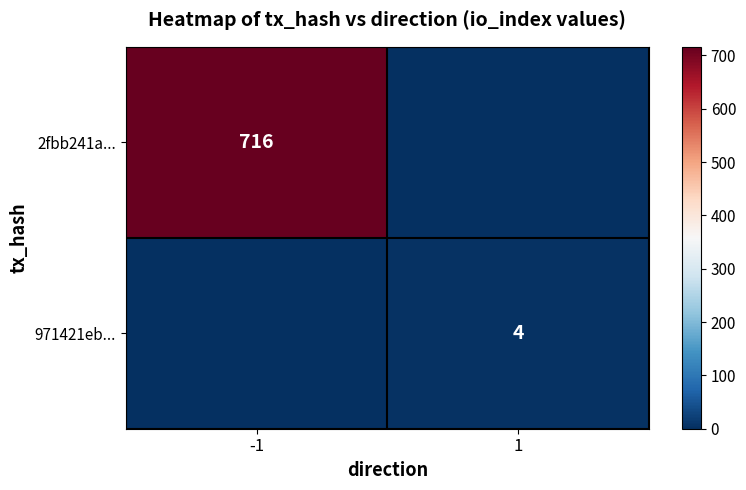

True or false: 2fbb241a... has a value of 716 at -1.

True